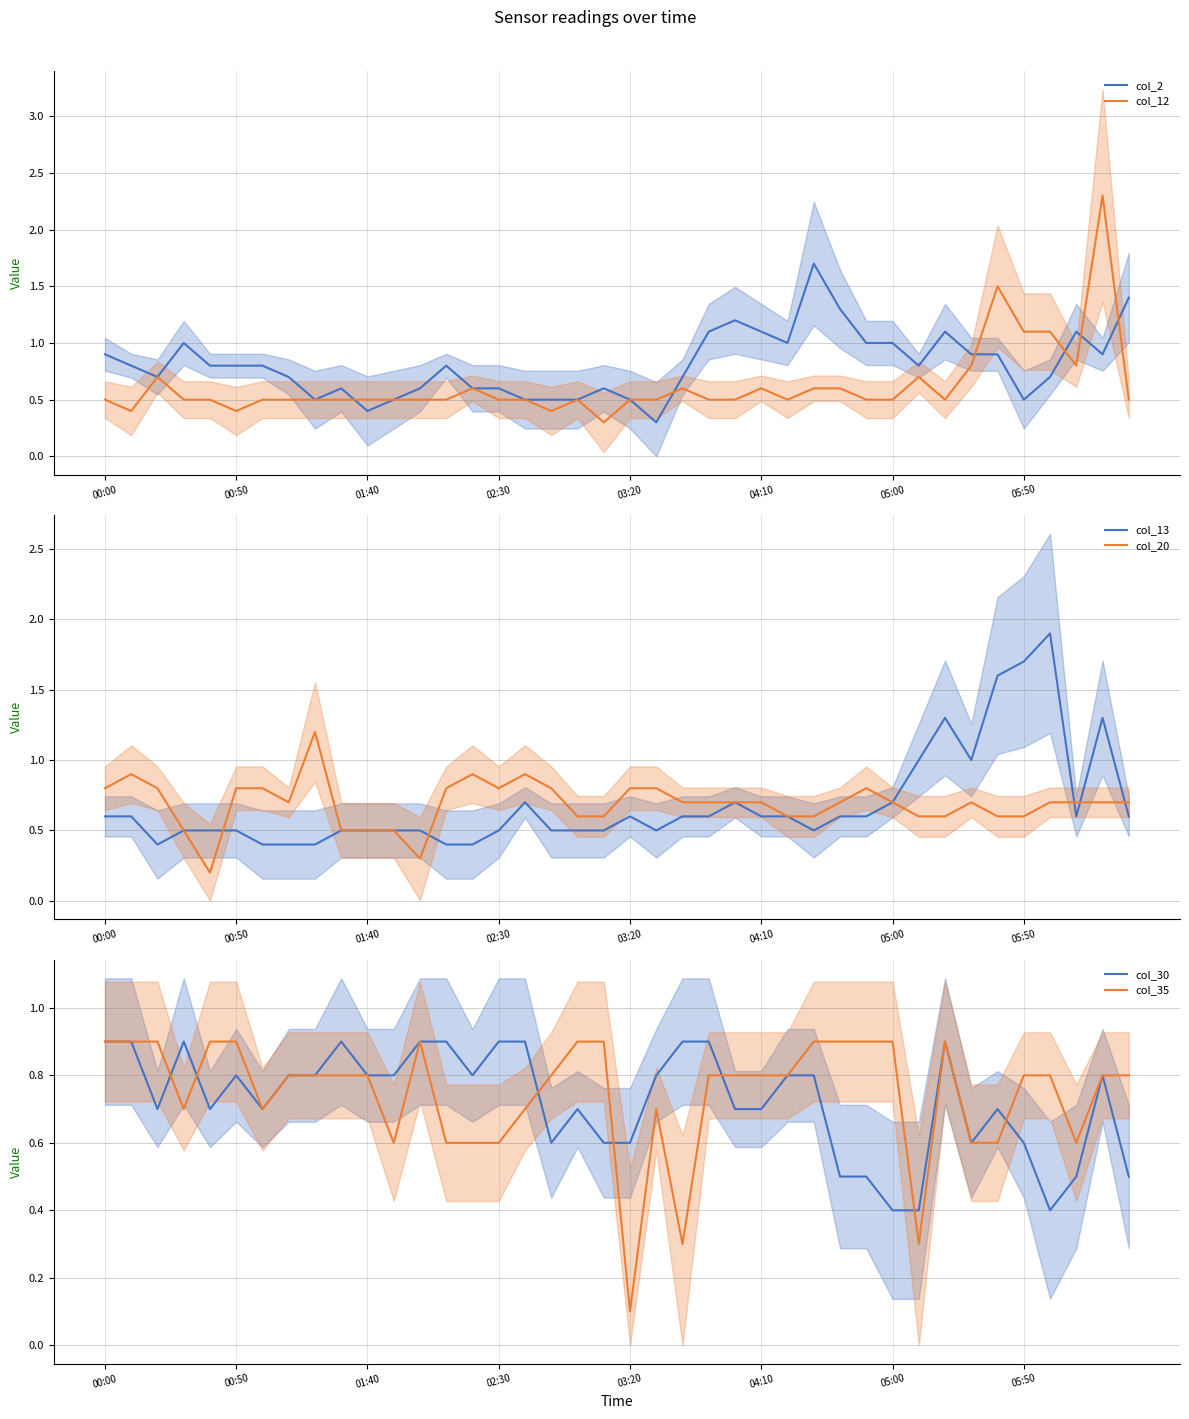

What is the lowest value of the col_12 series?

0.3